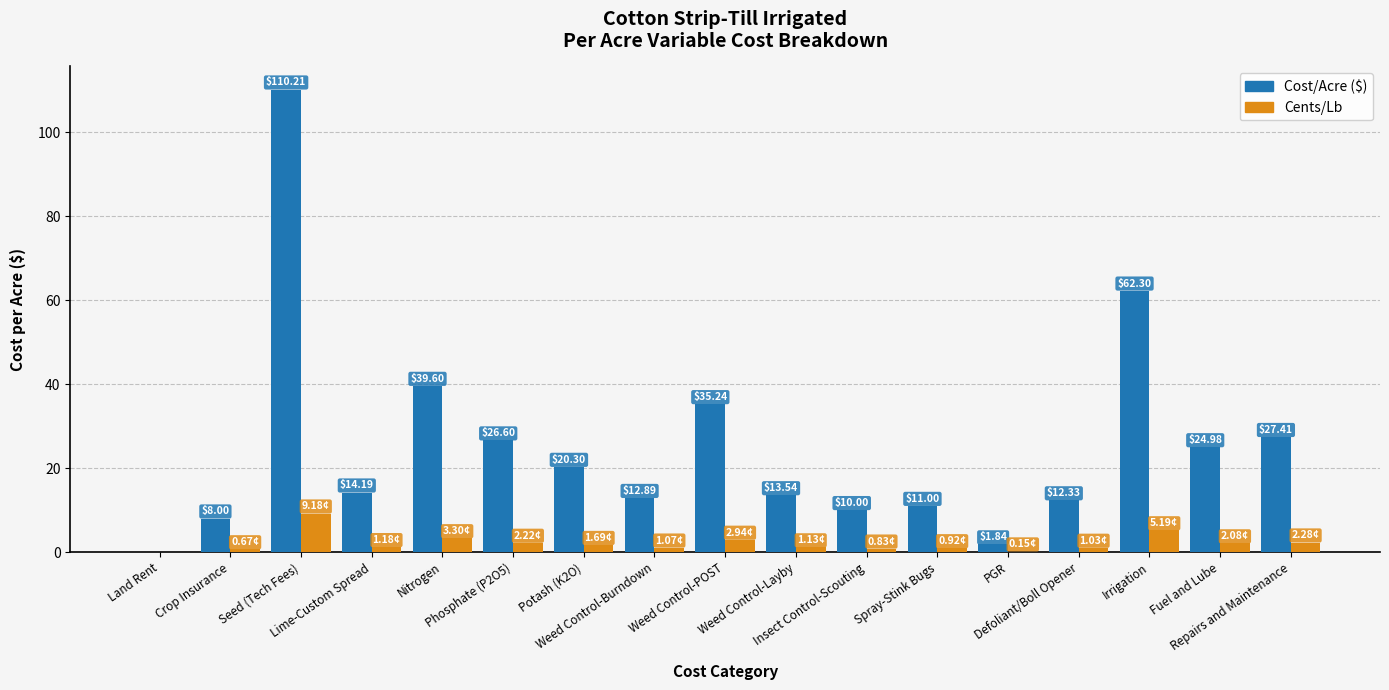

What is the sum of all Cents/Lb values?

35.9